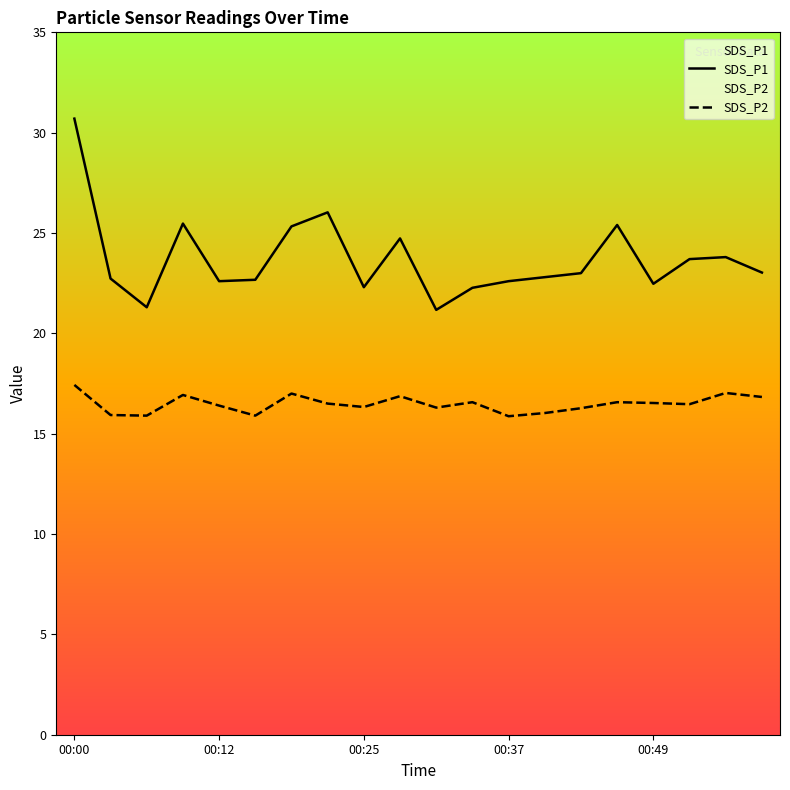

What is the difference between the maximum and second lowest values in the SDS_P2 series?

1.5